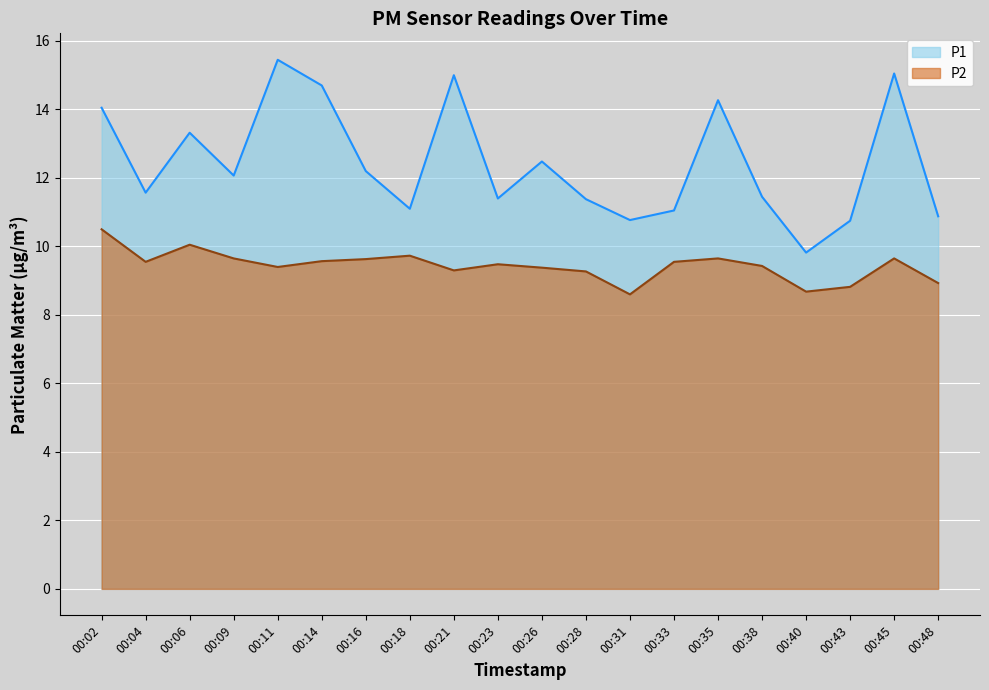

Rank the series by their maximum value, from highest to lowest.

P1, P2